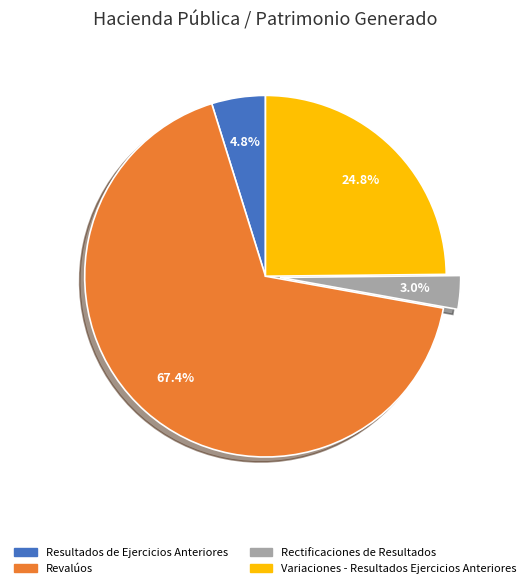

Which category accounts for the majority?

Revalúos